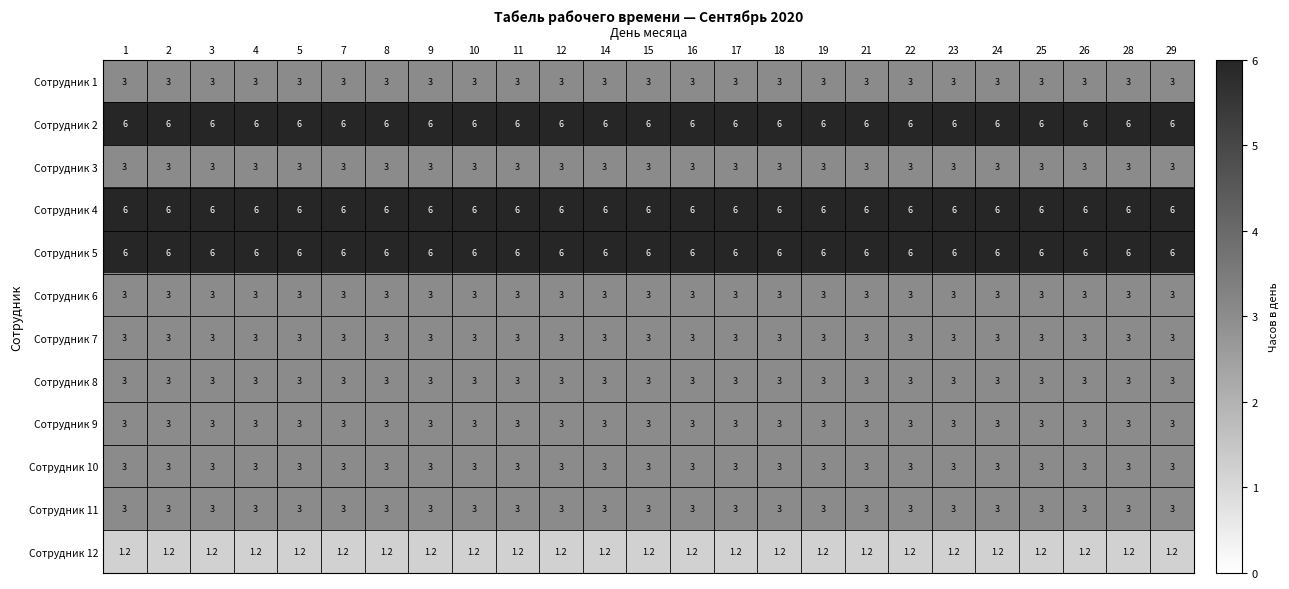

How many data points does each series have?

25